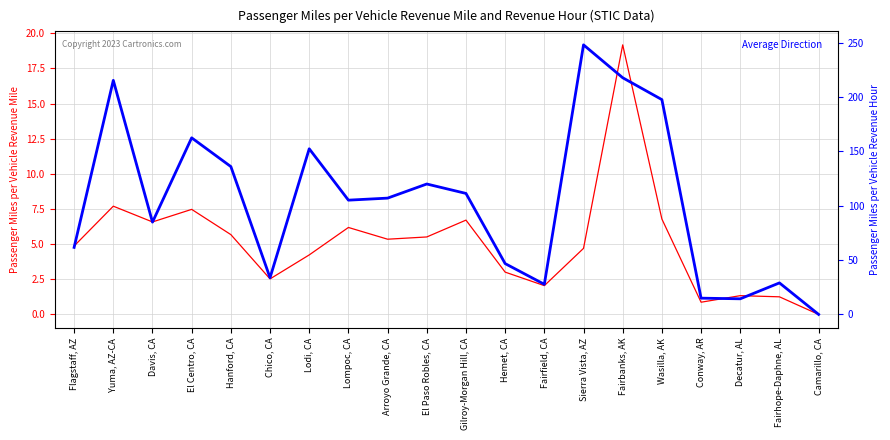

Reading right to left, transcribe all the data shown in this chart.

Passenger Miles per Vehicle Revenue Mile: 0.0	1.3	1.3	0.9	6.8	19.2	4.7	2.0	3.0	6.7	5.5	5.4	6.2	4.2	2.5	5.7	7.5	6.6	7.7	4.9
Average Direction: 0.0	29.0	14.4	15.0	197.7	217.8	248.1	27.7	46.8	111.4	120.0	107.0	105.2	152.4	33.8	136.1	162.5	84.9	215.4	61.7